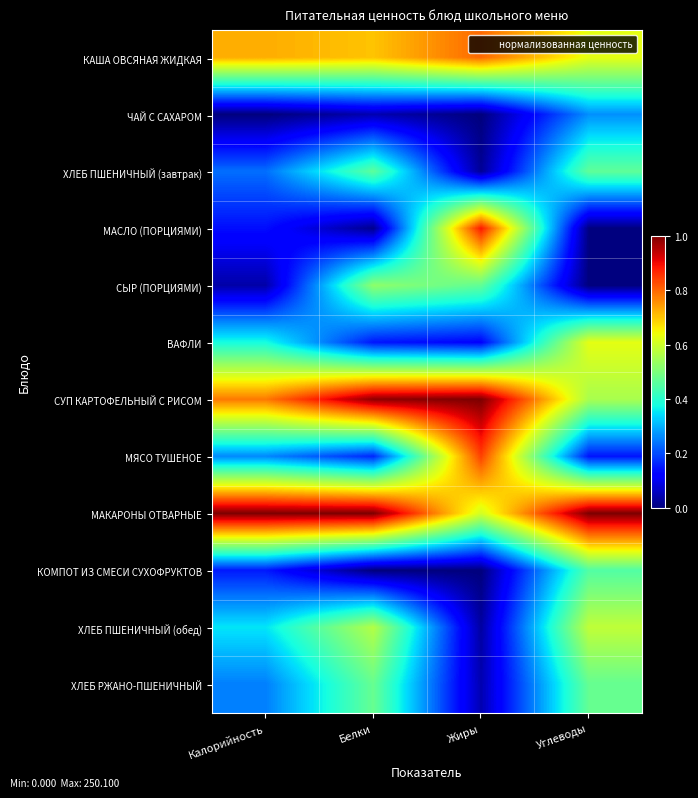

Which series has the widest spread of values?

МАСЛО (ПОРЦИЯМИ)